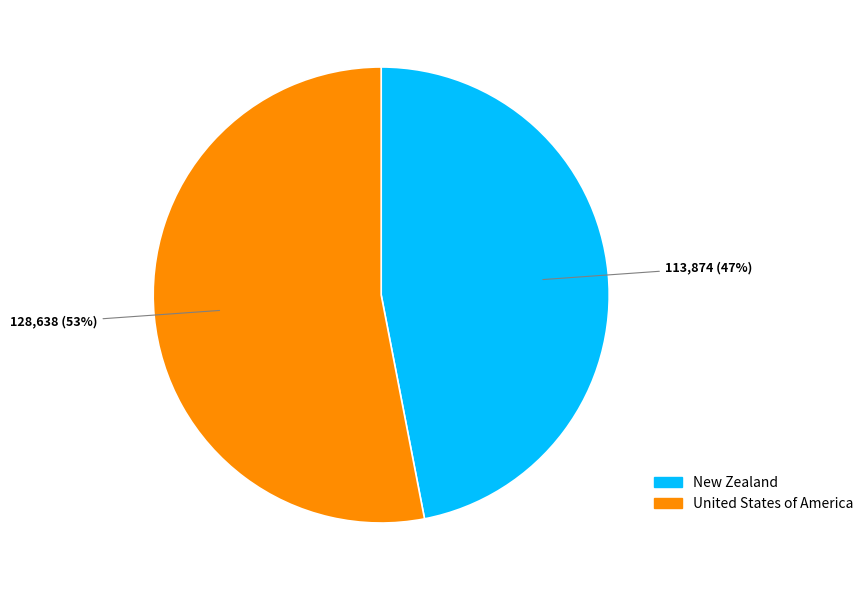

What percentage is the United States of America slice, to the nearest percent?

53%